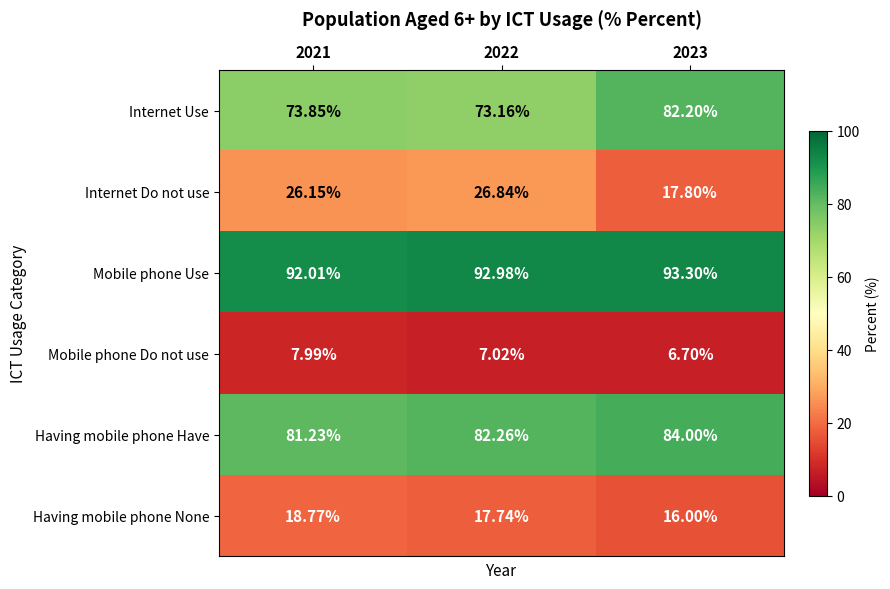

What is the difference between the highest and lowest values at 2022?

86.0